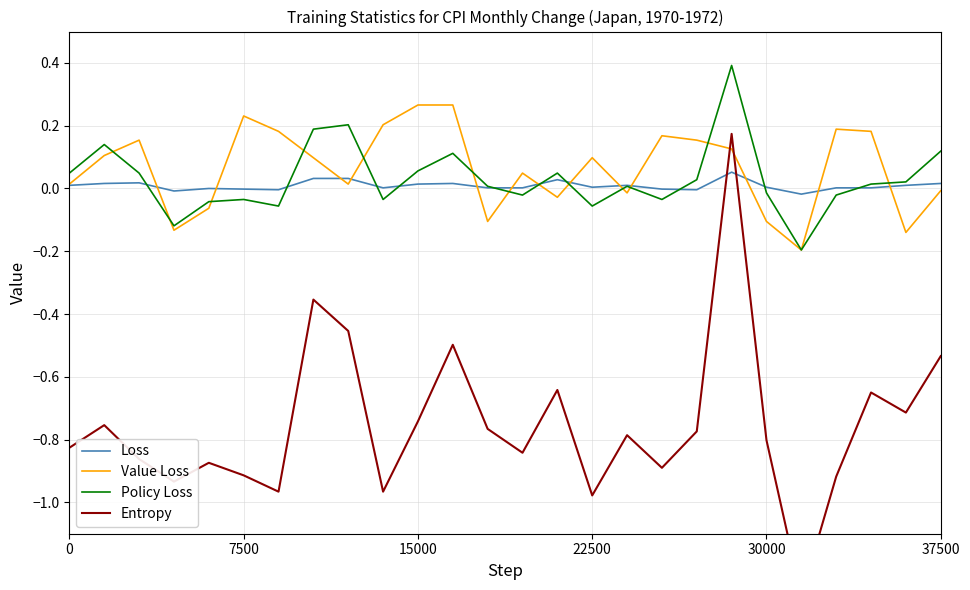

Which series ends up on top after the final intersection of Policy Loss and Loss?

Policy Loss